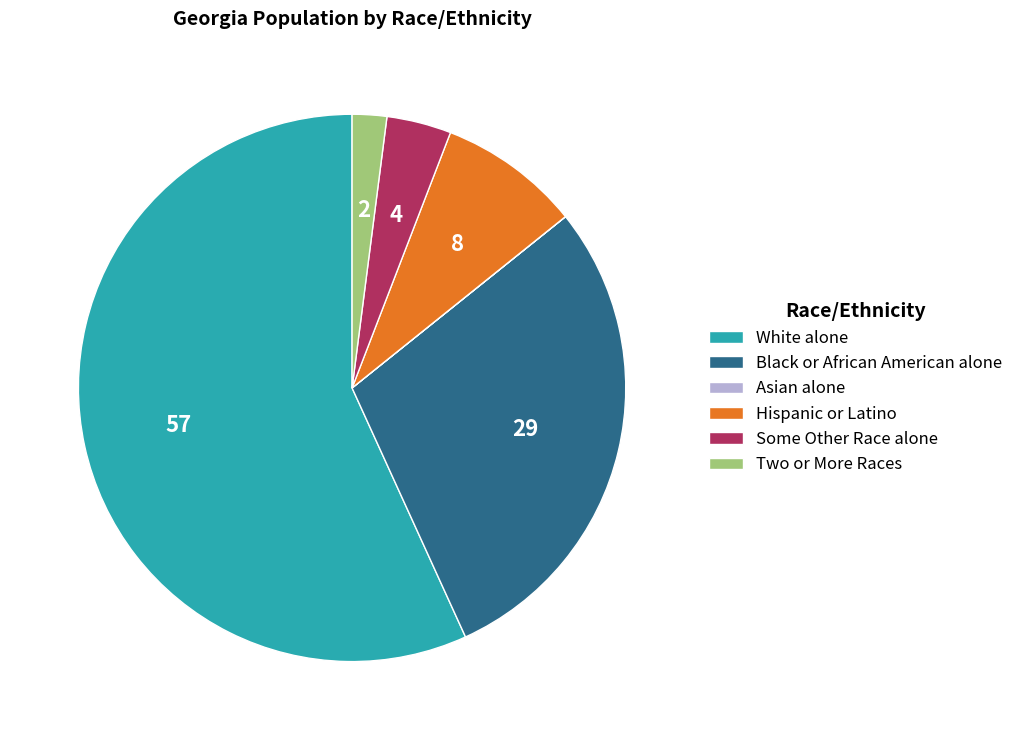

Combined, do White alone and Some Other Race alone account for over 50%?

Yes